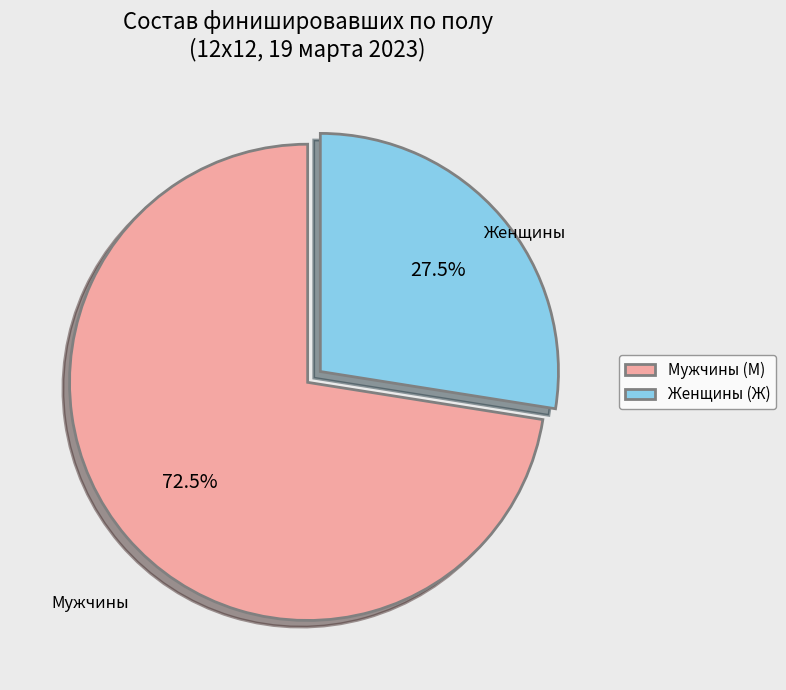

To the nearest percent, what is the average slice percentage?

50%